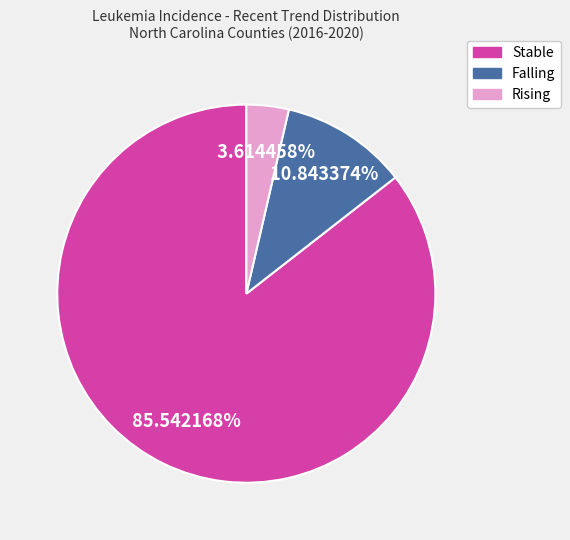

Does any single category account for the majority?

Yes